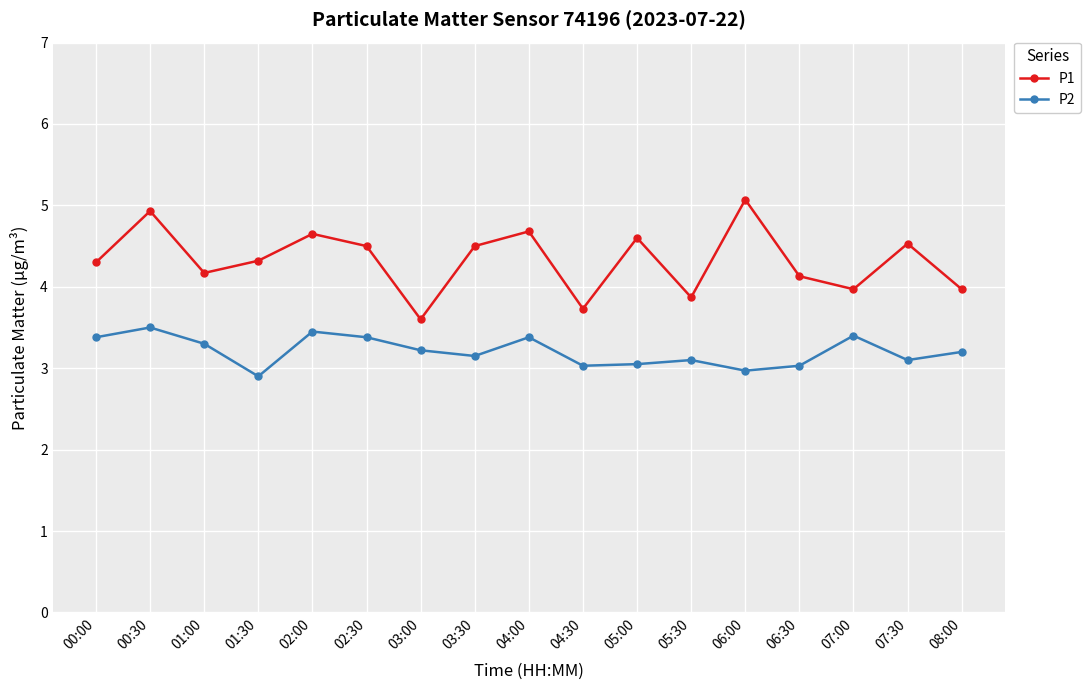

What is the minimum value shown in the chart?

2.9